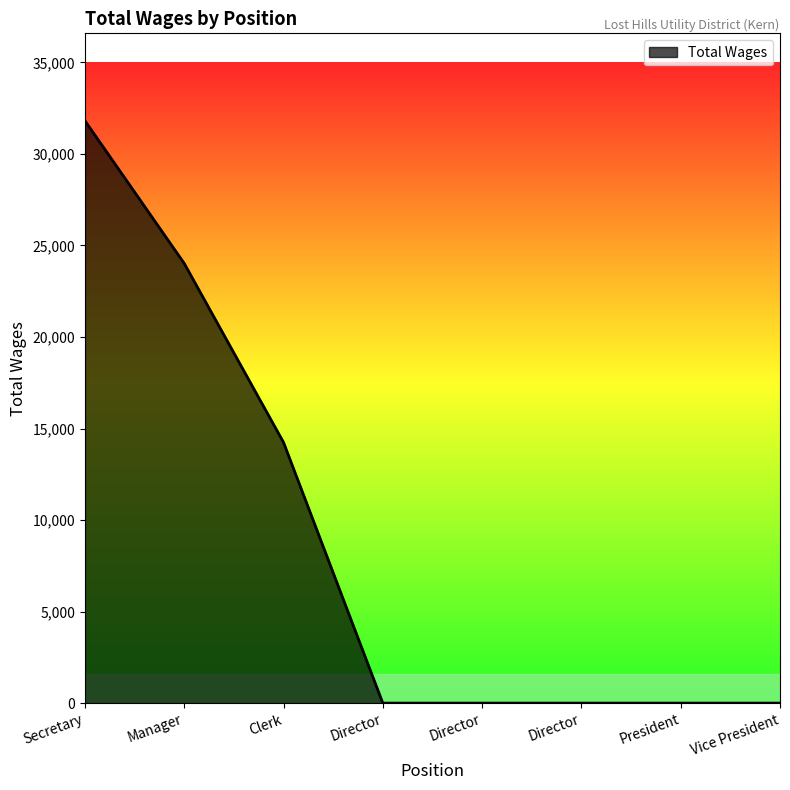

How many distinct data groups are displayed?

1